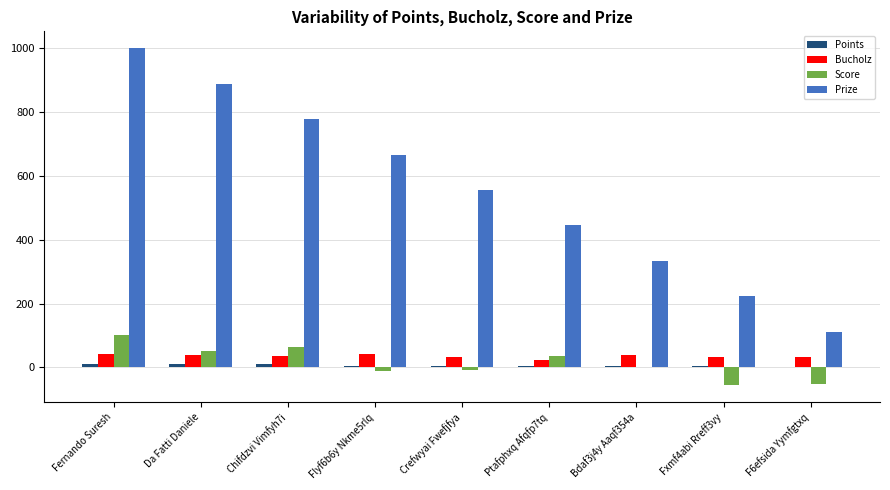

Count the Bucholz values in the range 32 to 40.

6